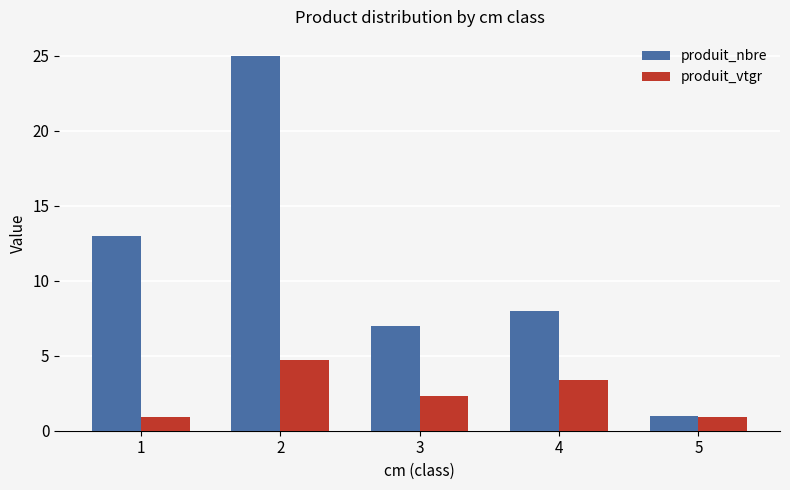

What is the value of the produit_vtgr bar at the 4th from the left?

3.4